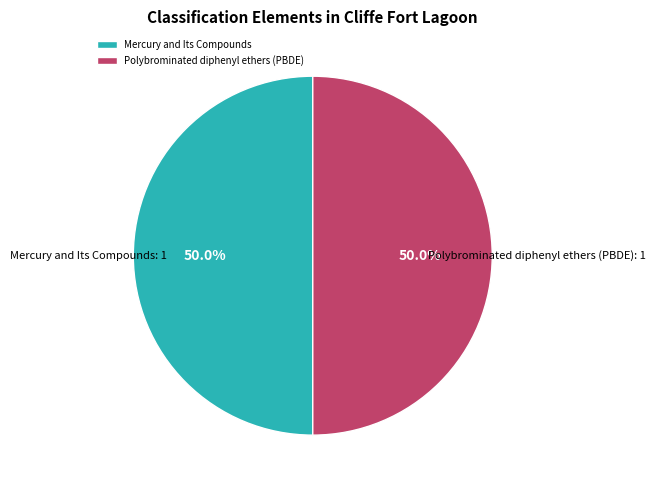

To the nearest percent, what is the combined percentage of Mercury and Its Compounds and Polybrominated diphenyl ethers (PBDE)?

100%